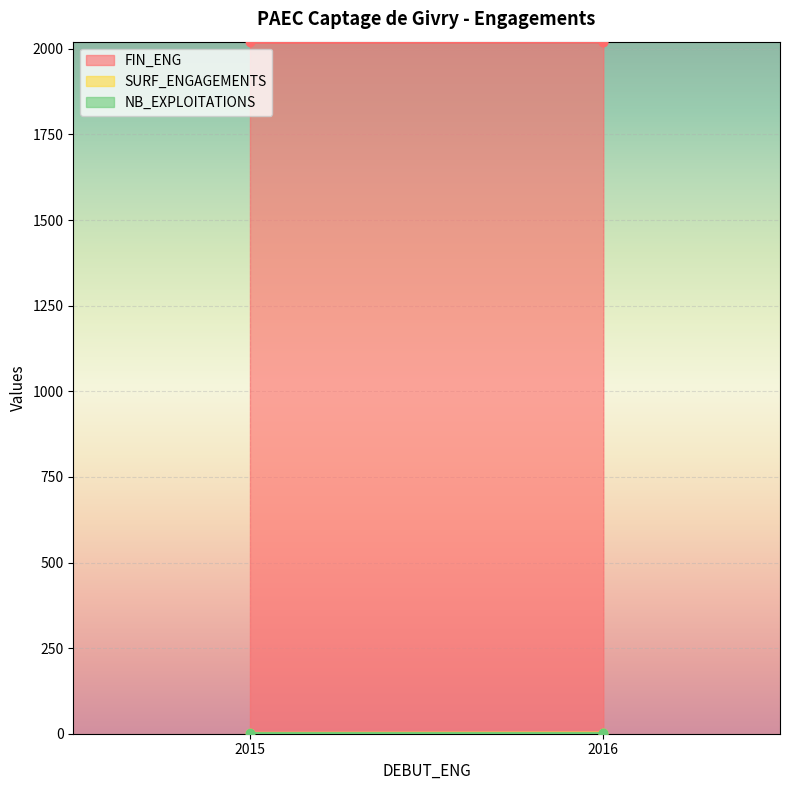

What is the greatest value displayed?

2020.0